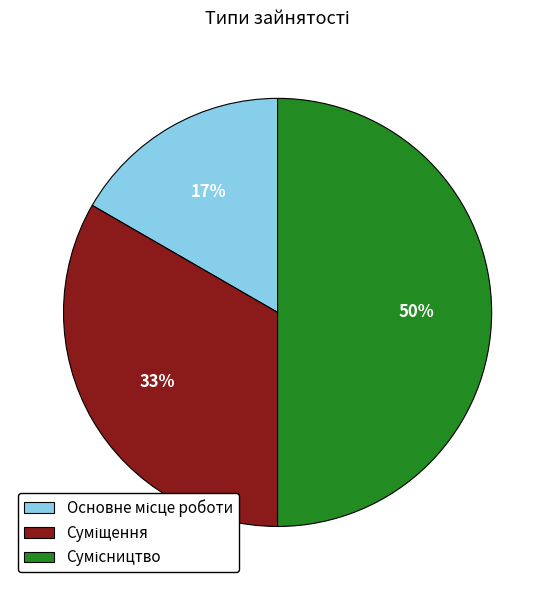

How many slices are in this pie chart?

3